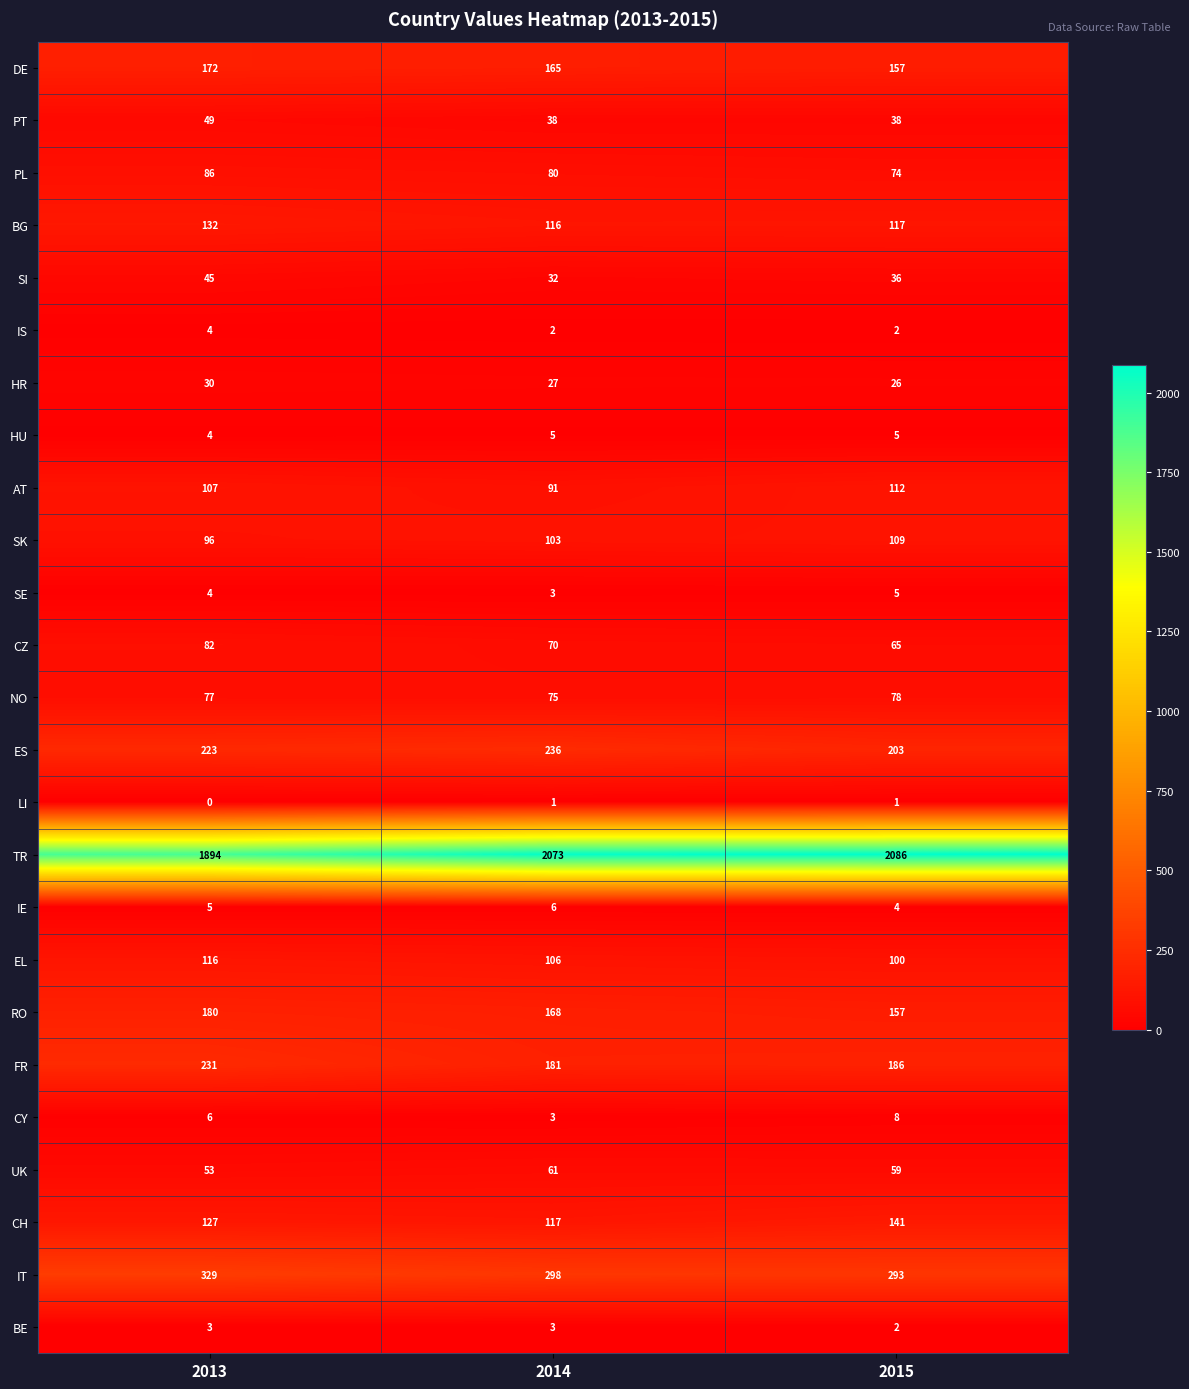

Rank the categories by RO value from highest to lowest.

2013, 2014, 2015